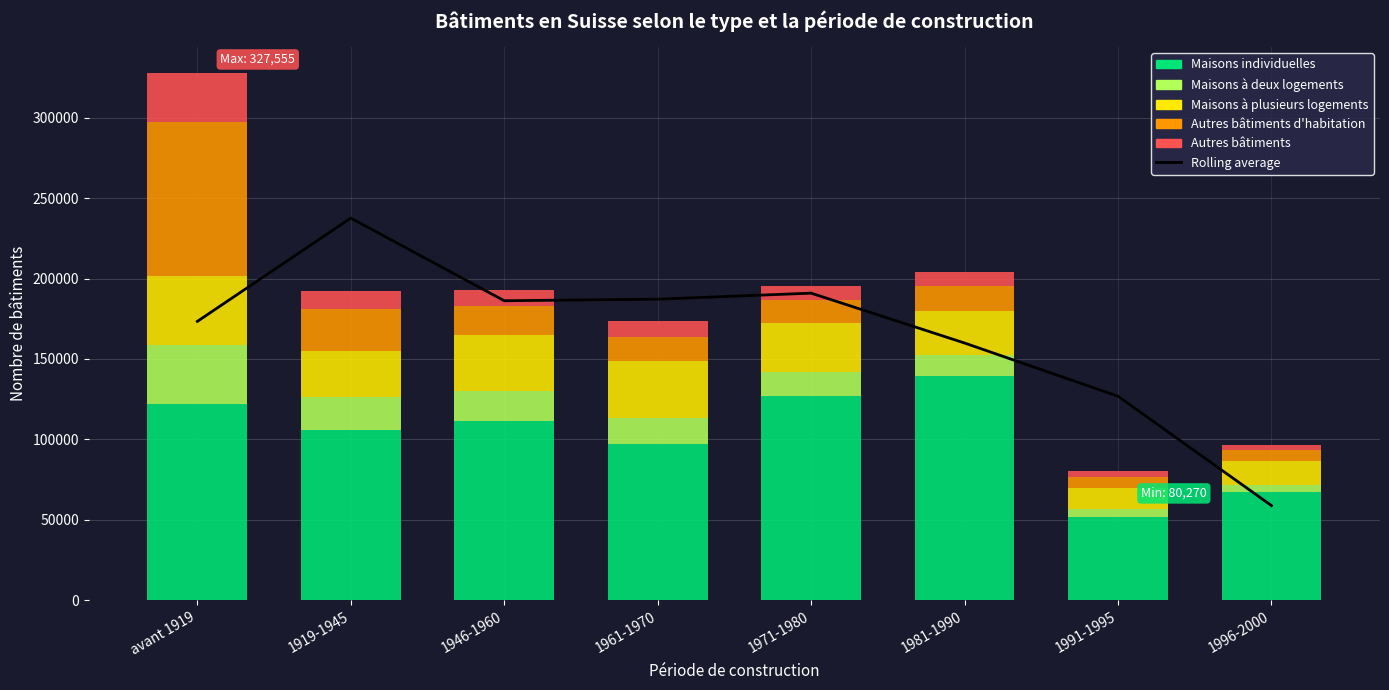

Rank the series at 1971-1980 from lowest to highest value.

Autres bâtiments, Autres bâtiments d'habitation, Maisons à deux logements, Maisons à plusieurs logements, Maisons individuelles, Rolling average